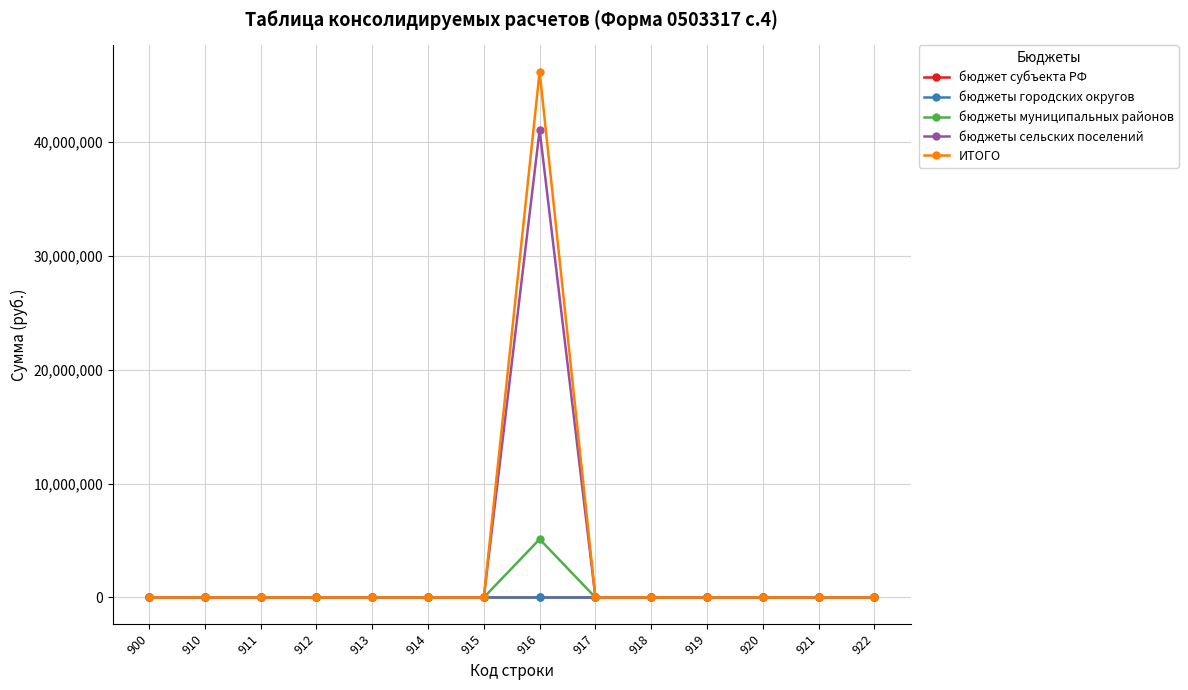

Does the chart have visible grid lines?

Yes